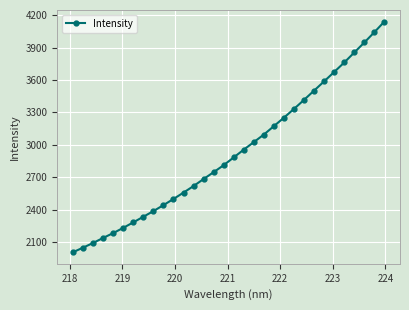

What is the sum of all values?

93740.6